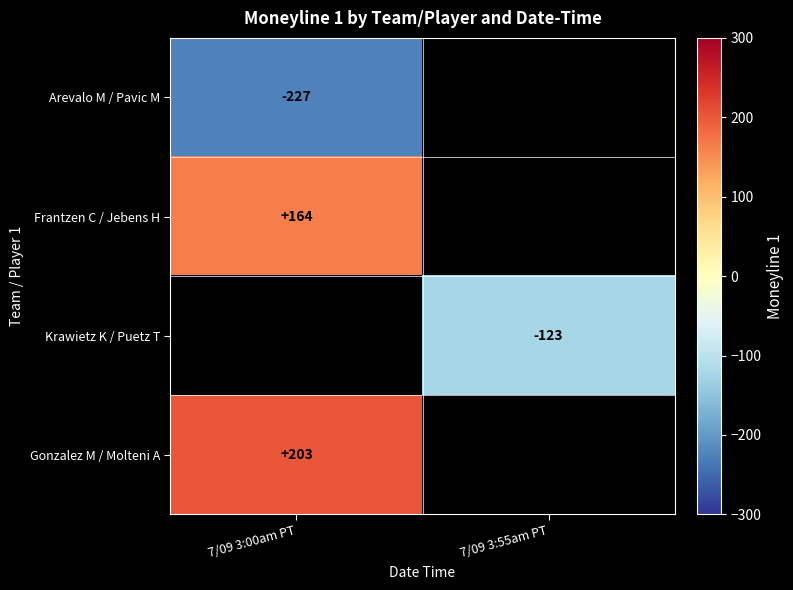

True or false: Frantzen C / Jebens H has a value of 164 at 7/09 3:00am PT.

True